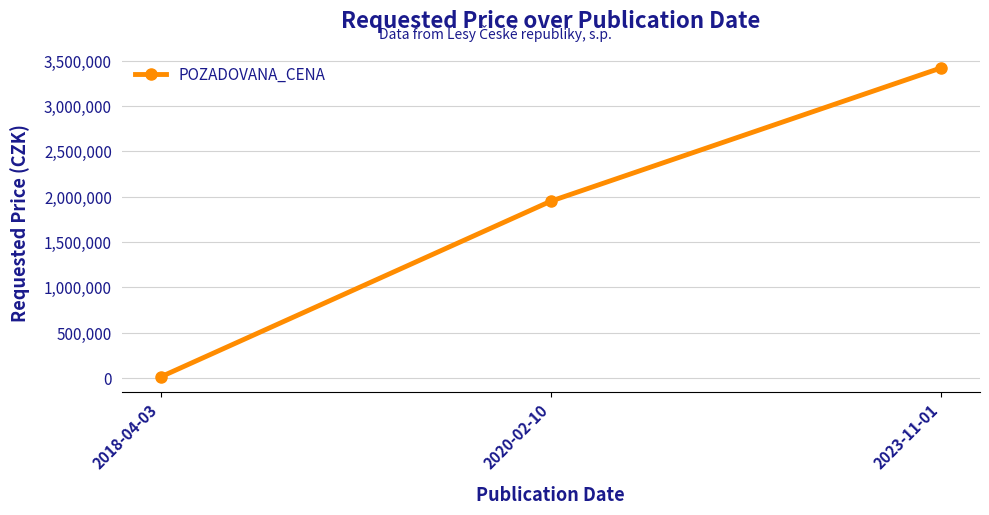

Reading left to right, transcribe all the data shown in this chart.

11040	1950000	3420000